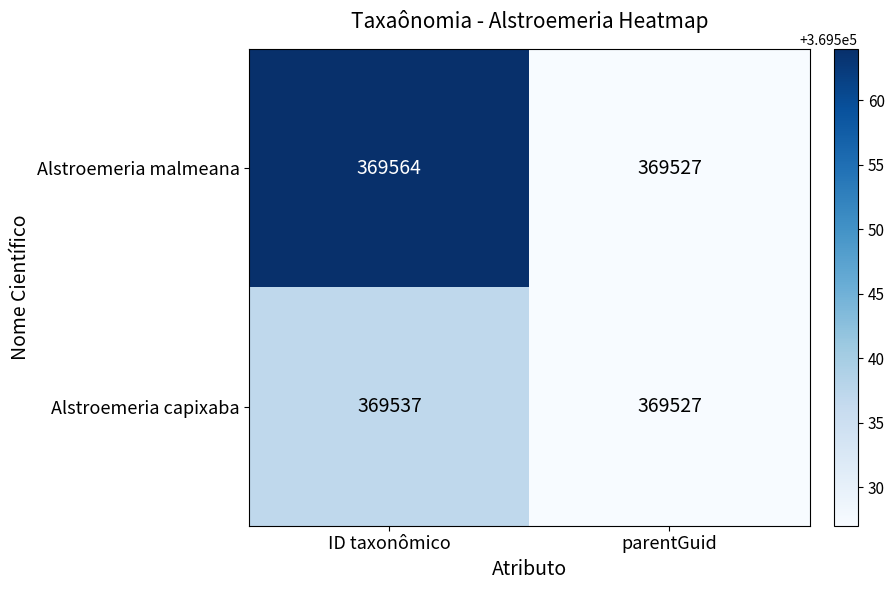

How many distinct data groups are displayed?

2